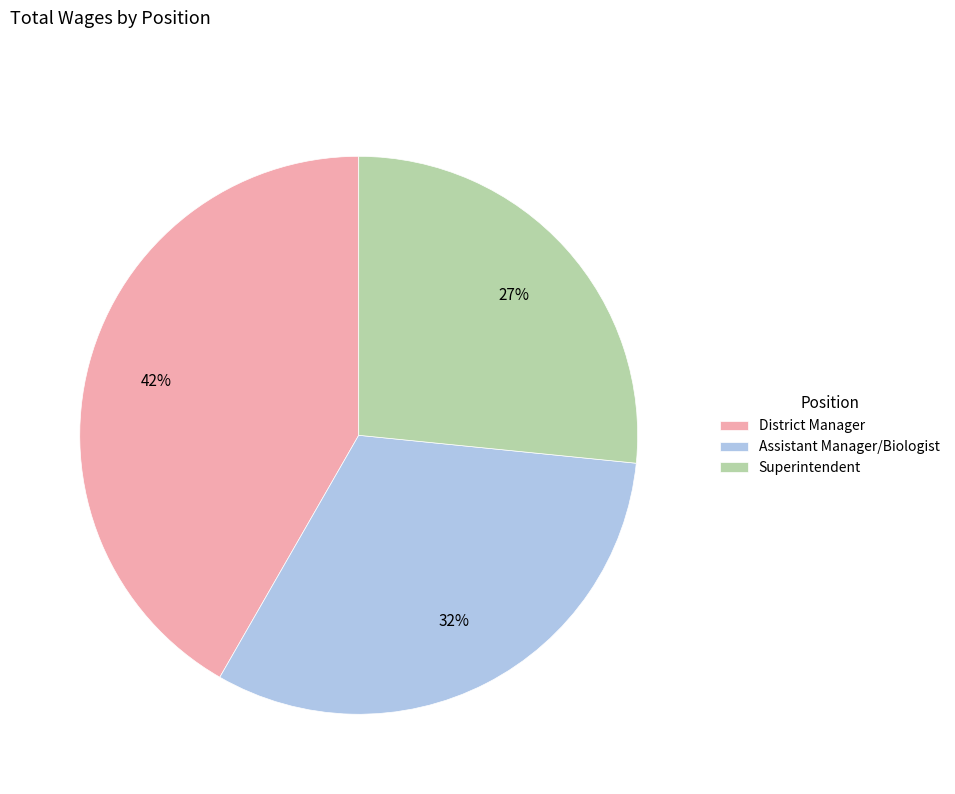

To the nearest percent, what portion does District Manager represent?

42%